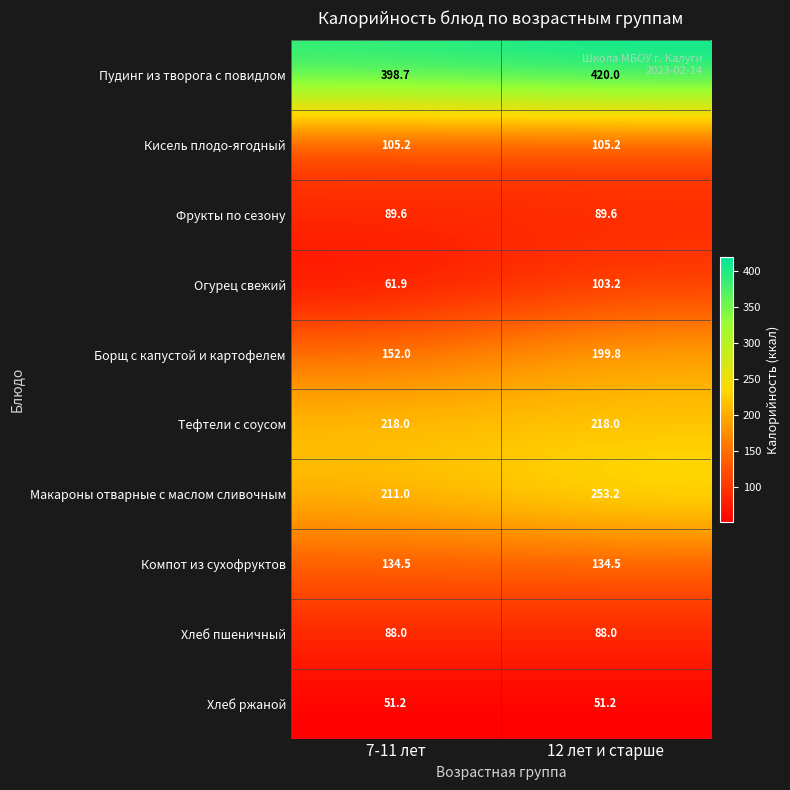

At which category does the chart reach its peak across all series?

12 лет и старше